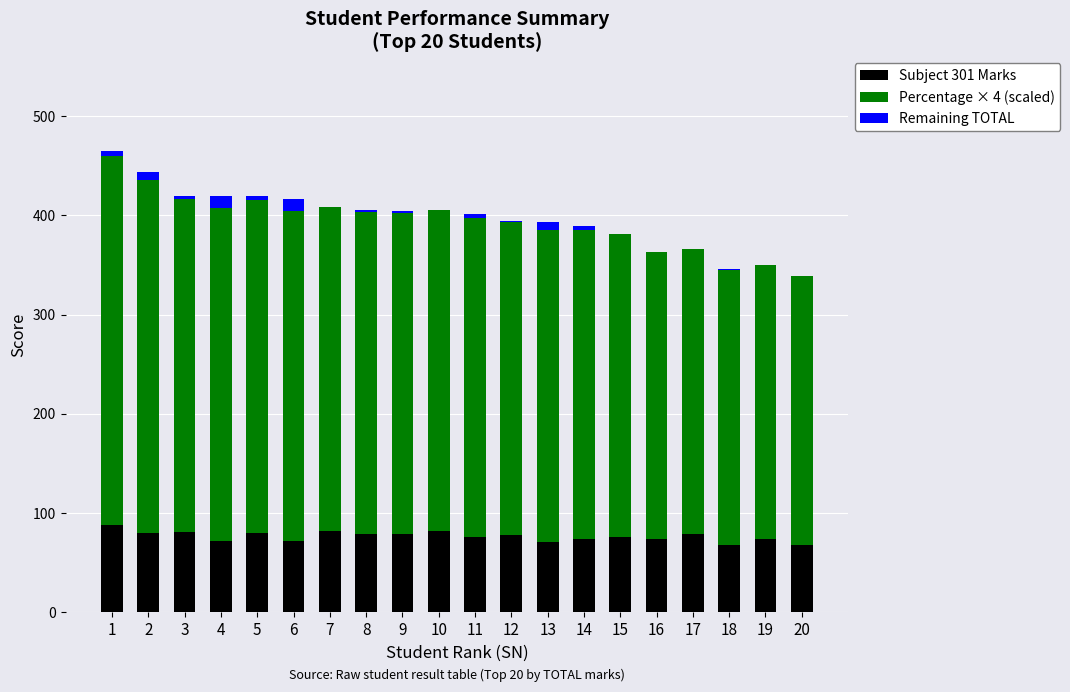

True or false: Subject 301 Marks has a value of 51.3 at 17.

False